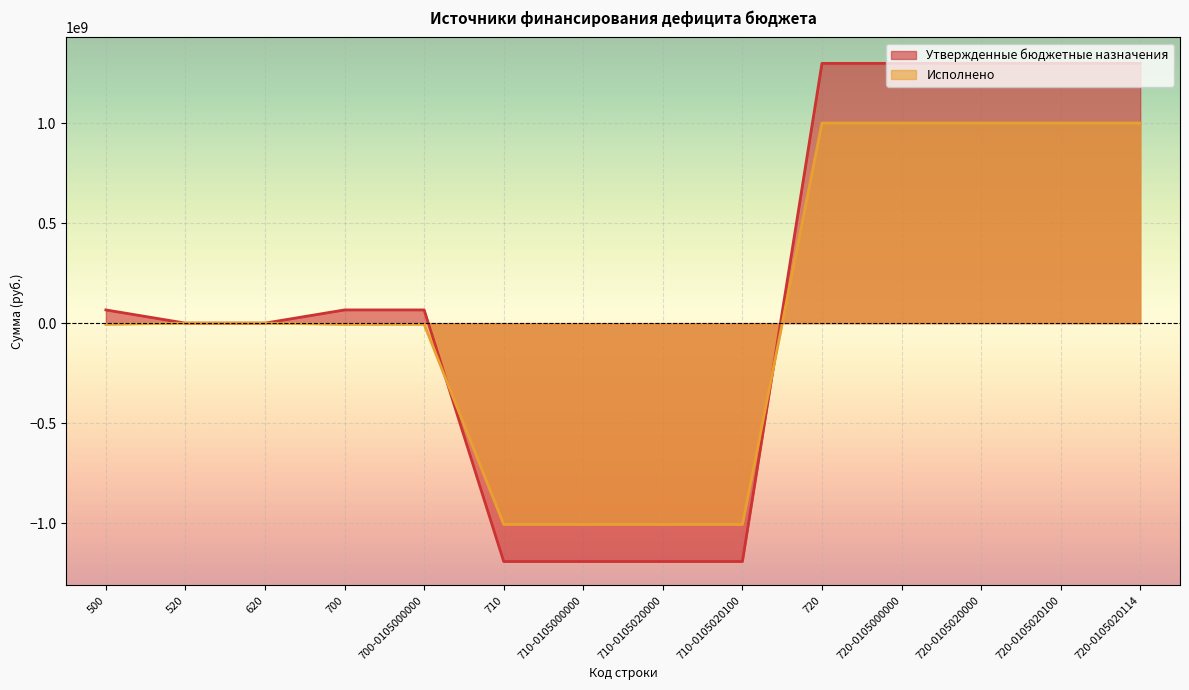

What position from the left is 720-0105020100?

13